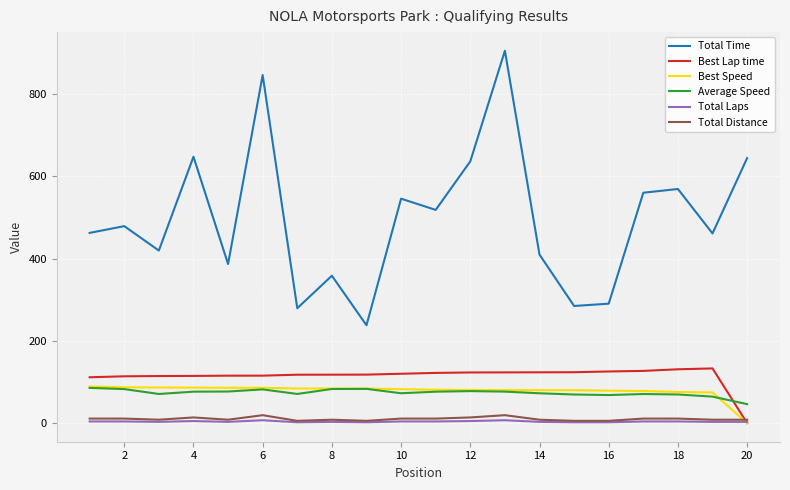

True or false: Total Laps has more than 2 interior local peaks.

True